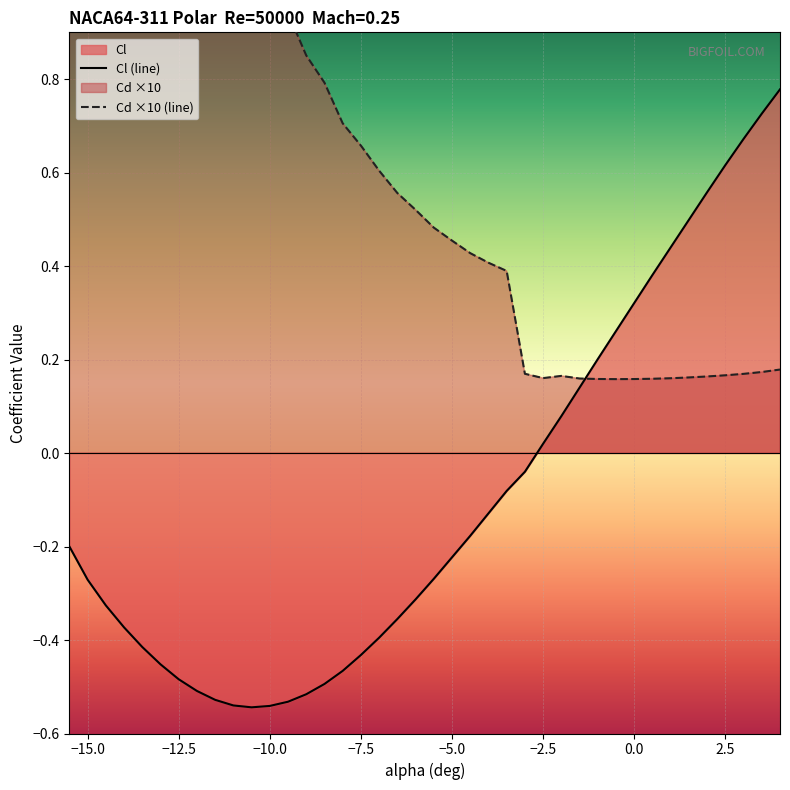

List the series in order of their overall mean, highest first.

Cd, Cl